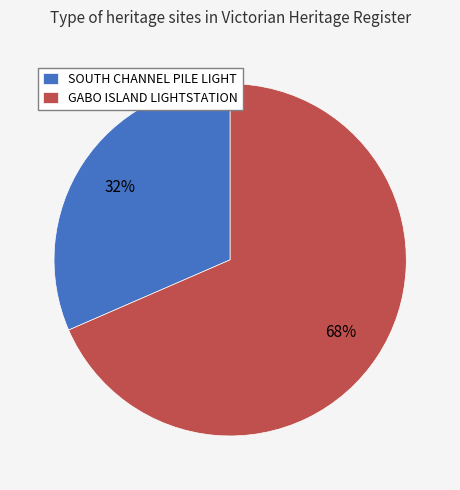

What is the largest slice in the pie chart?

GABO ISLAND LIGHTSTATION